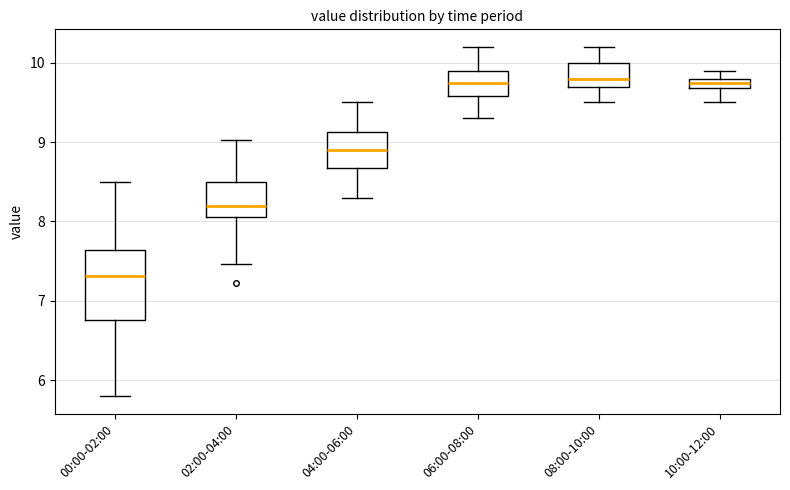

Where is the lower edge of the box for 08:00-10:00 on the y-axis? The values are not printed on the chart, so give them approximately, as read against the axis.

9.7